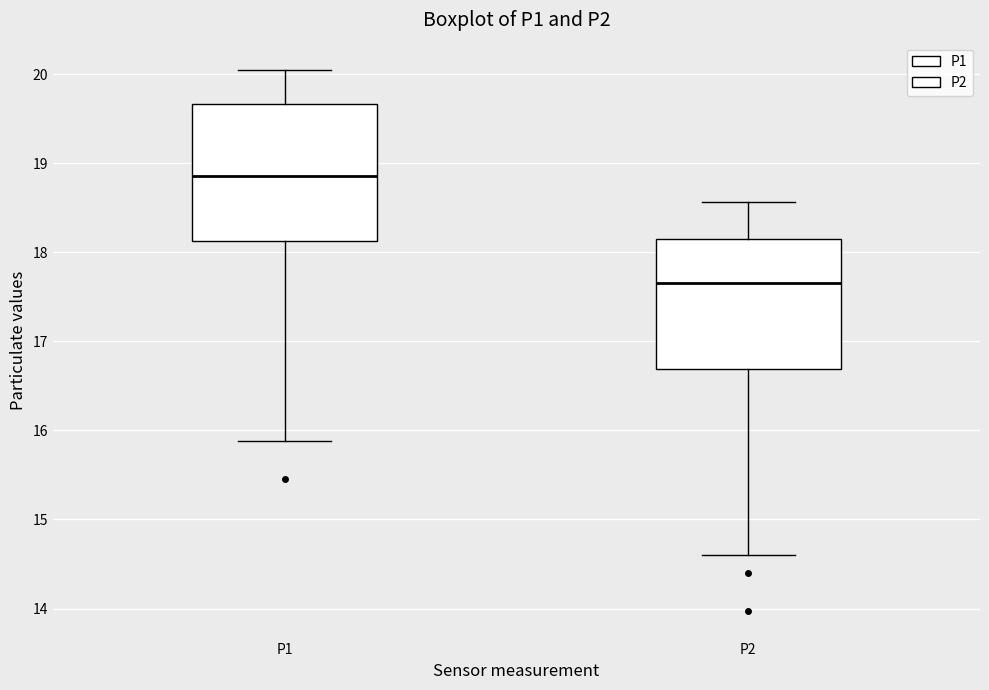

Where is the lower edge of the box for P2 on the y-axis? The values are not printed on the chart, so give them approximately, as read against the axis.

16.7